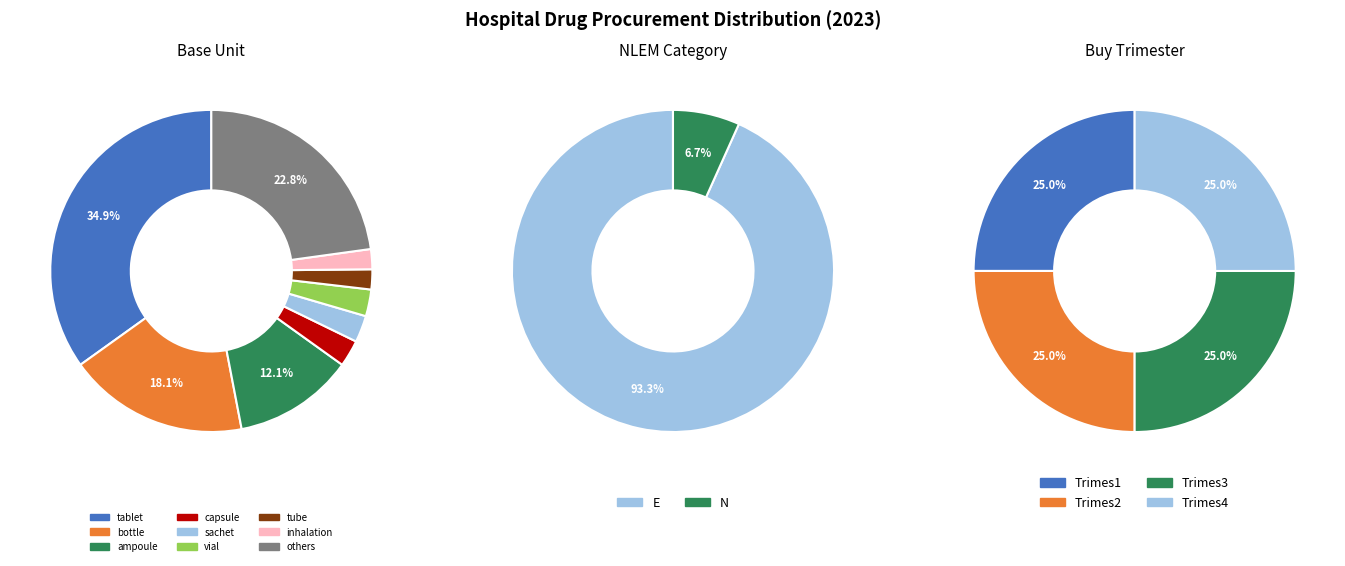

To the nearest percent, what is the difference between the largest and smallest slice percentages?

87%